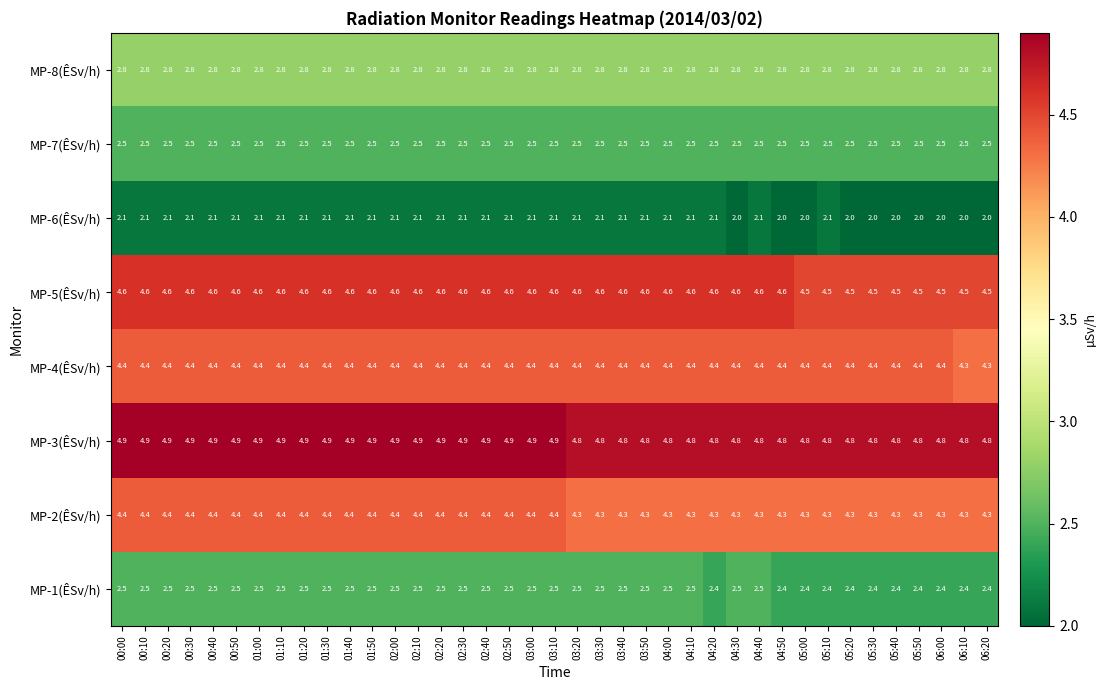

Is it true that MP-2(ÊSv/h) equals 4.3 at 04:30?

True